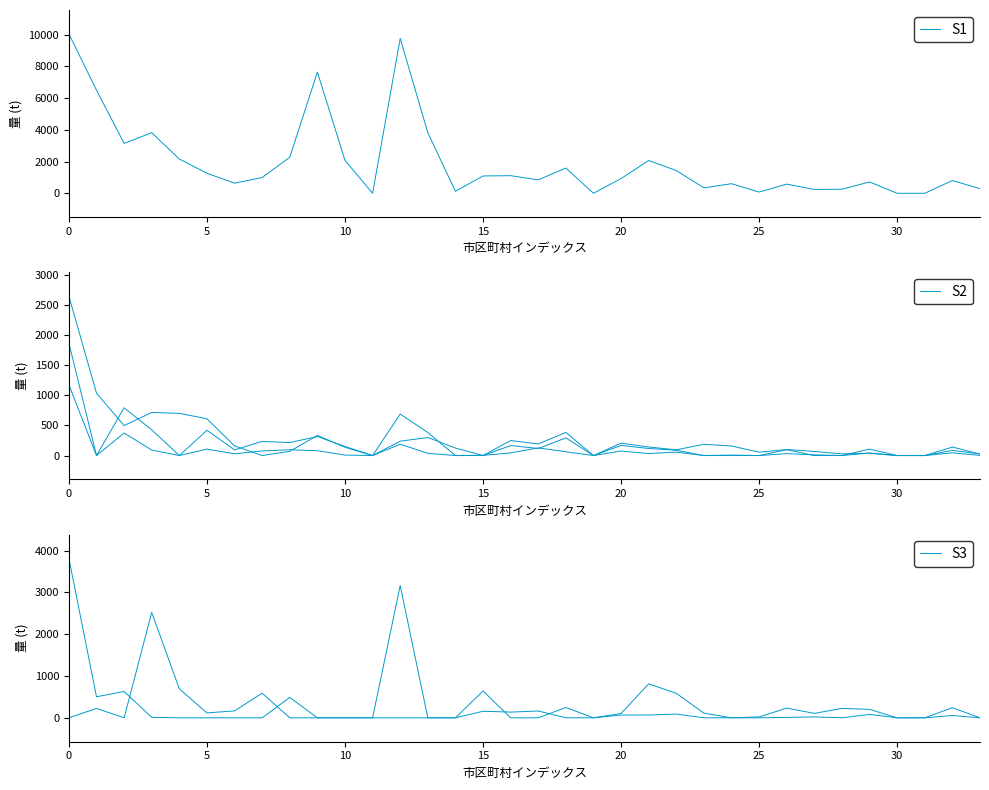

Which series has the largest range (max minus min)?

合計